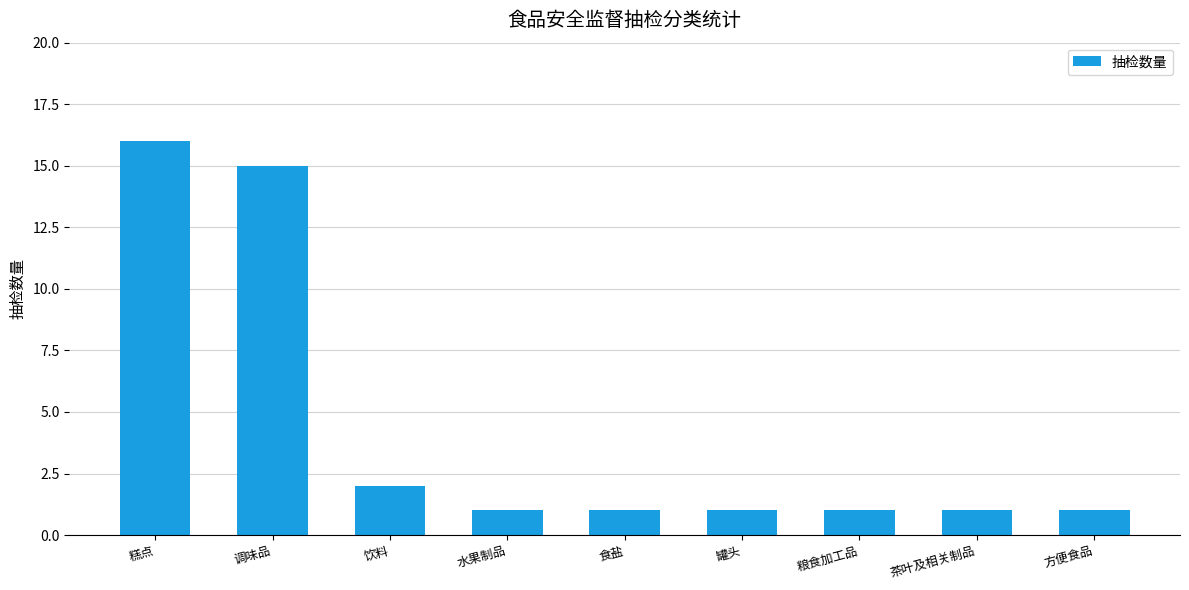

What is the label of the 6th bar from the right?

水果制品